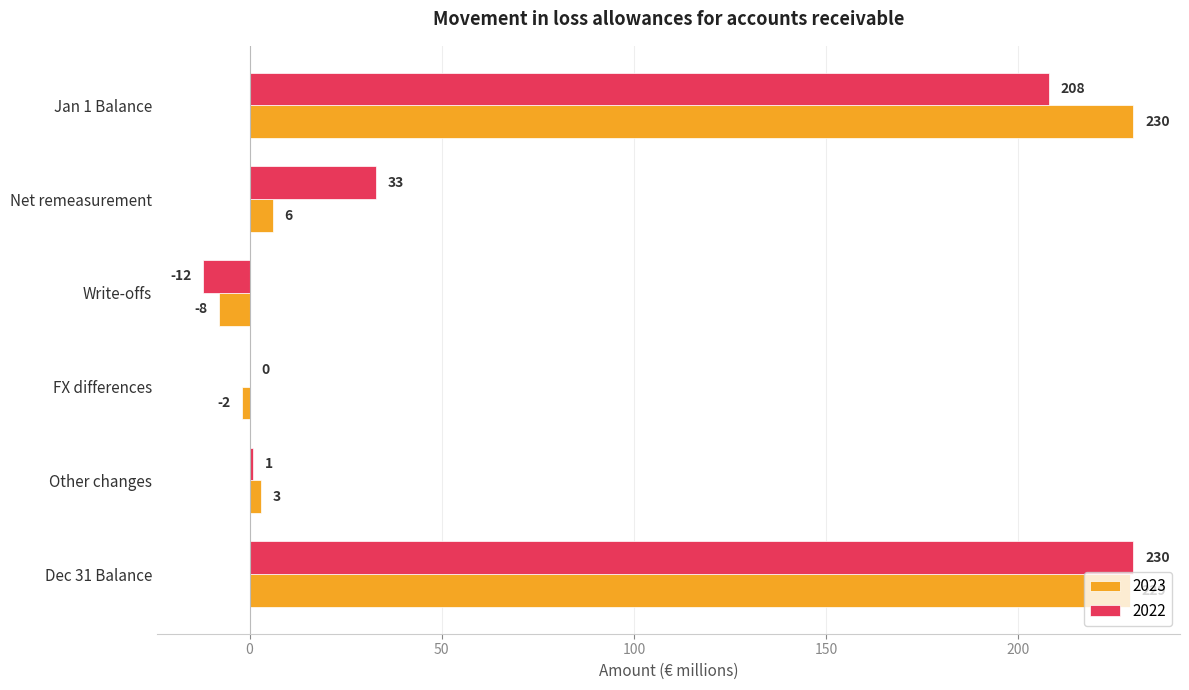

How many categories are shown in the chart?

6